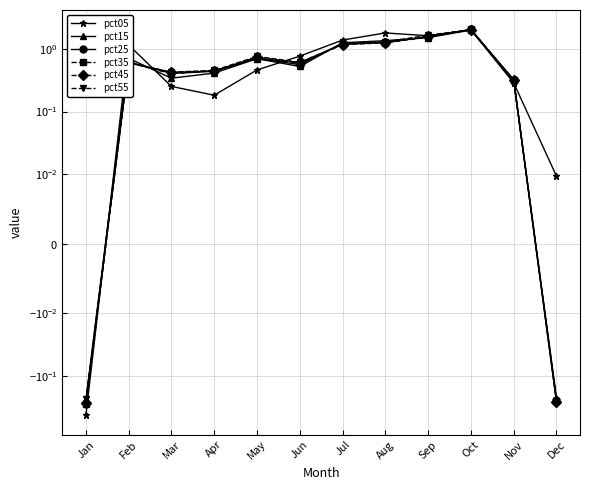

Reading right to left, extract all data points from this chart.

pct05: 0.0	0.3	2.0	1.6	1.8	1.4	0.8	0.5	0.2	0.3	1.2	-0.4
pct15: -0.2	0.3	2.0	1.5	1.4	1.3	0.5	0.7	0.4	0.3	0.7	-0.2
pct25: -0.2	0.3	2.1	1.5	1.3	1.2	0.6	0.7	0.4	0.4	0.6	-0.3
pct35: -0.2	0.3	2.0	1.6	1.3	1.2	0.6	0.7	0.4	0.4	0.6	-0.3
pct45: -0.3	0.3	2.0	1.6	1.2	1.2	0.6	0.7	0.4	0.4	0.6	-0.3
pct55: -0.3	0.3	2.0	1.7	1.3	1.2	0.6	0.8	0.5	0.4	0.6	-0.2